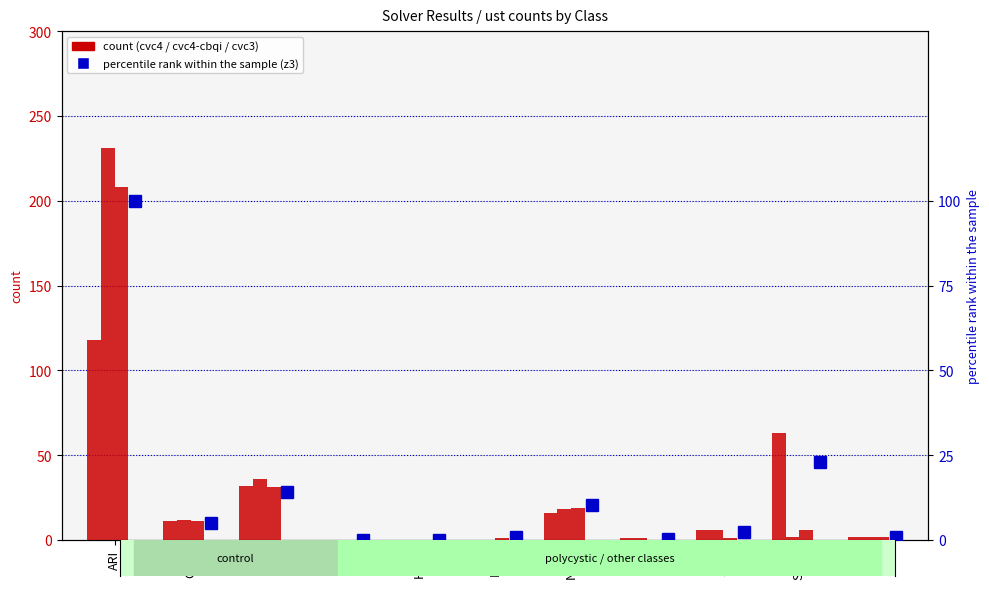

Are the bars grouped side by side (vs. stacked)?

Yes